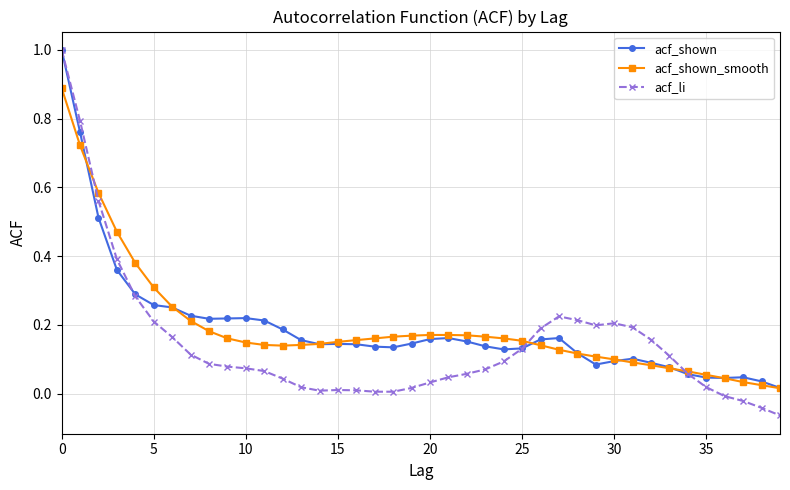

What is the highest value of the acf_shown series?

1.0